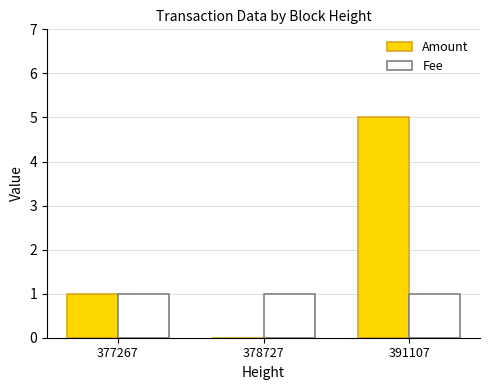

Reading right to left, what are all the values shown in this chart?

Amount: 5.0	0.0	1.0
Fee: 1.0	1.0	1.0